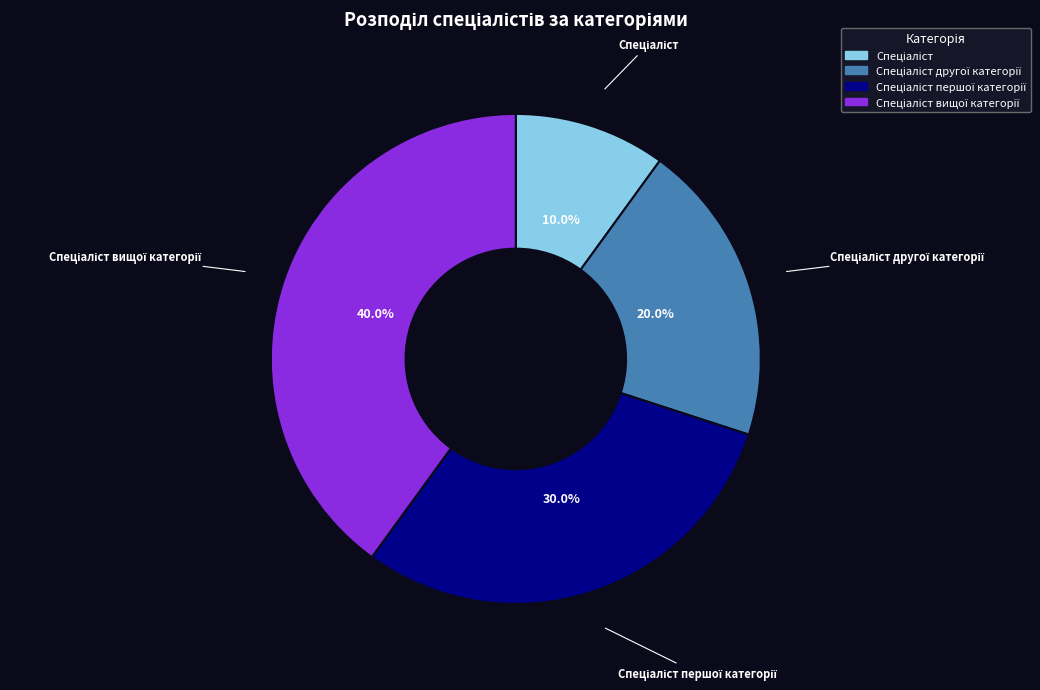

Does any single category account for the majority?

No